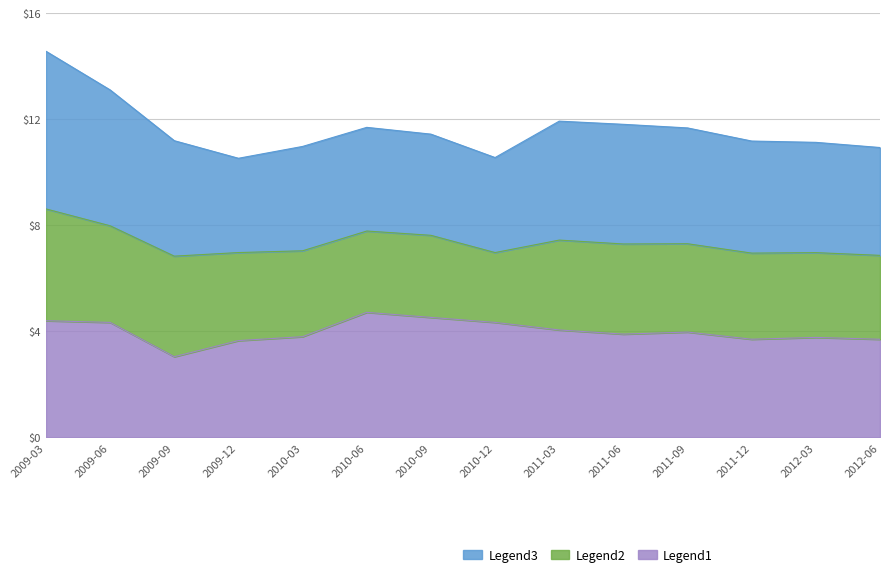

What is the label of the 2nd point from the left?

2009-06